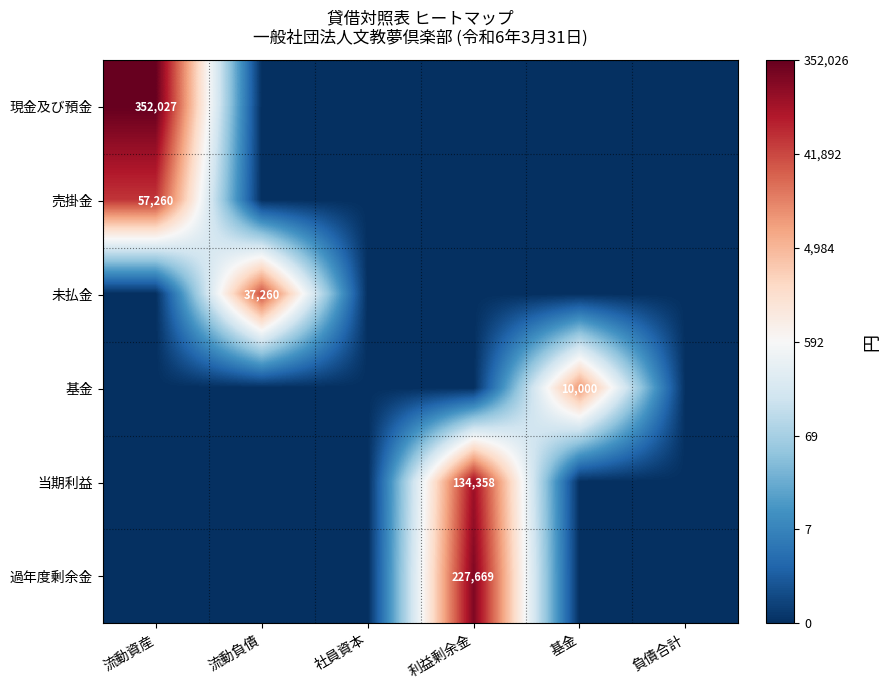

True or false: 売掛金 has a value of 81341 at 流動資産.

False